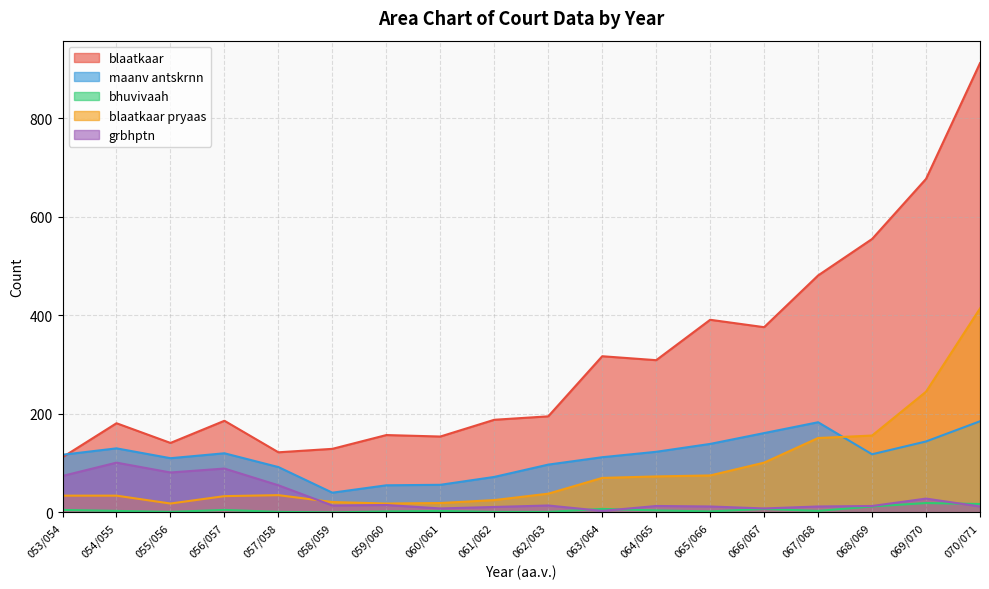

The maanv antskrnn series shows 92 at 057/058. True or false?

True